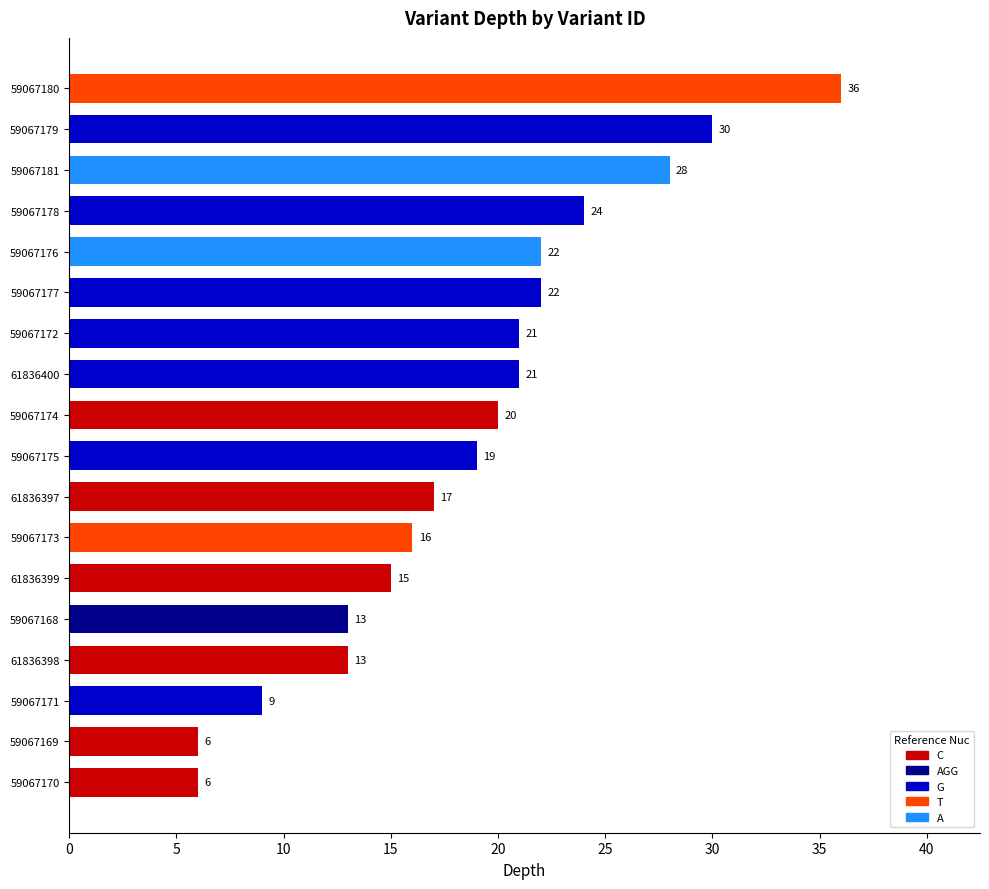

What is the maximum value shown in the chart?

36